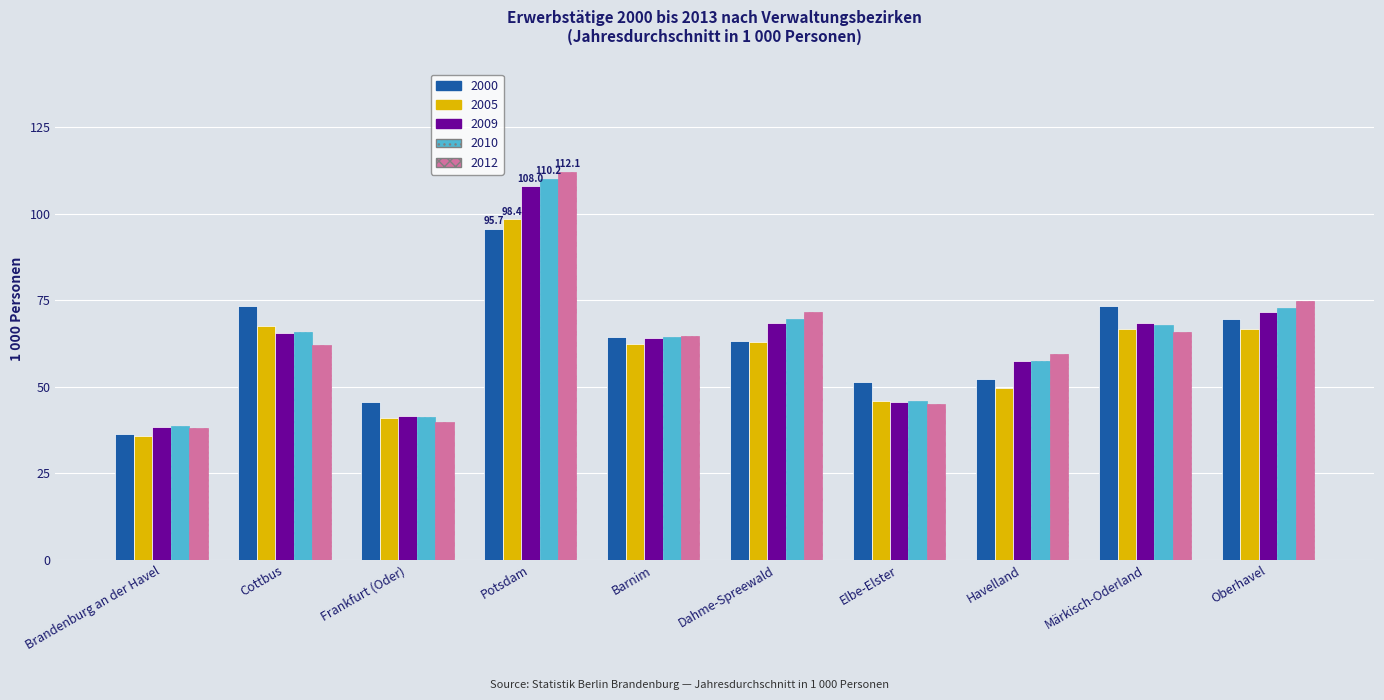

What value does the 2012 series have at Oberhavel?

74.9